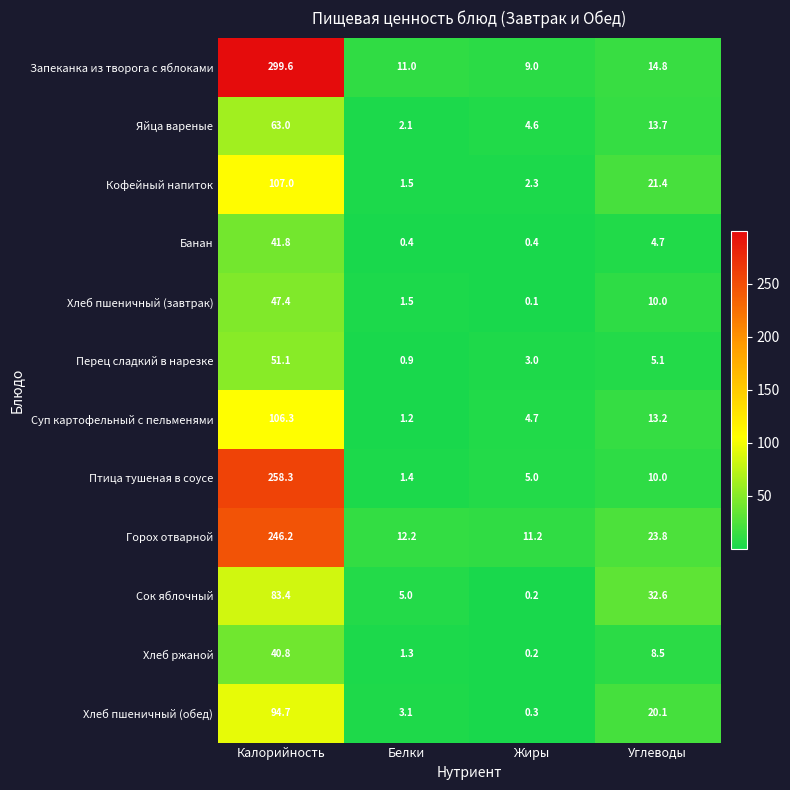

Which series has the largest range (max minus min)?

Запеканка из творога с яблоками